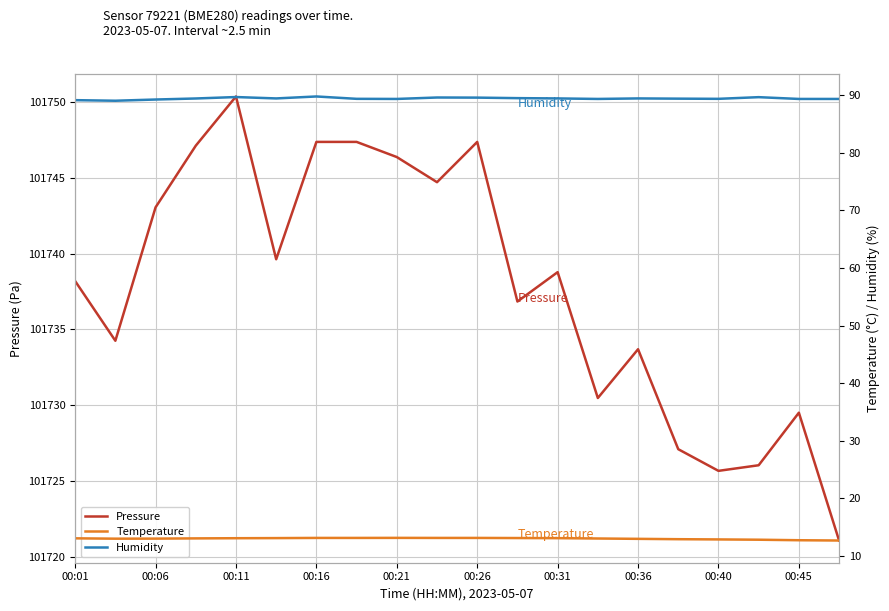

True or false: Temperature and Humidity intersect in this chart.

False